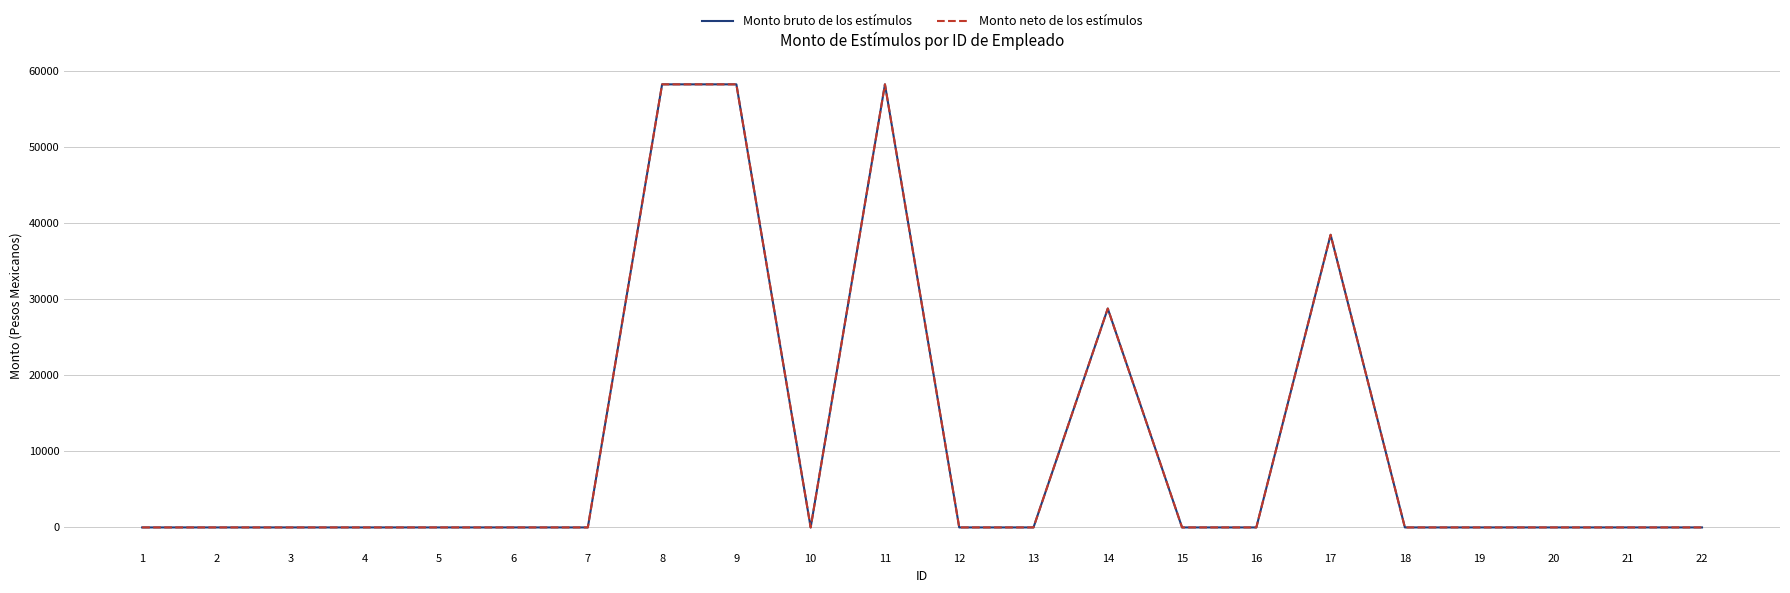

At how many categories does at least one series exceed 17600?

5